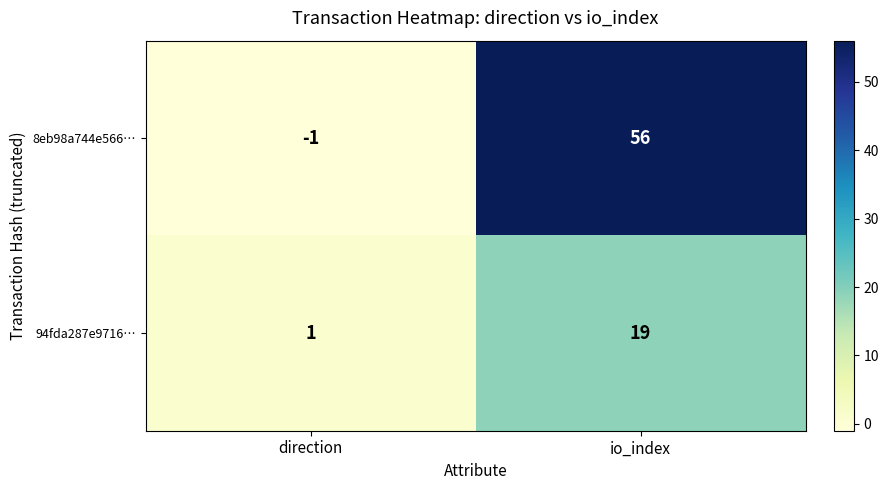

Between direction and io_index, which series saw the biggest shift?

8eb98a744e566…